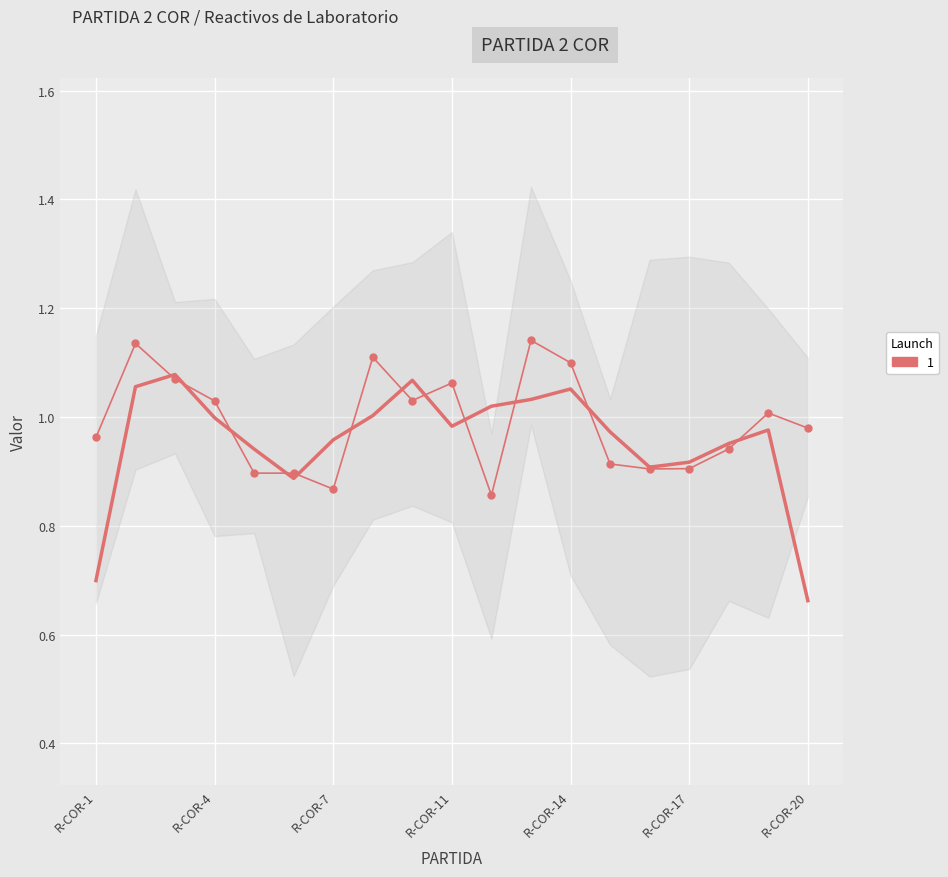

Is it true that the value at R-COR-14 is 0.6?

False